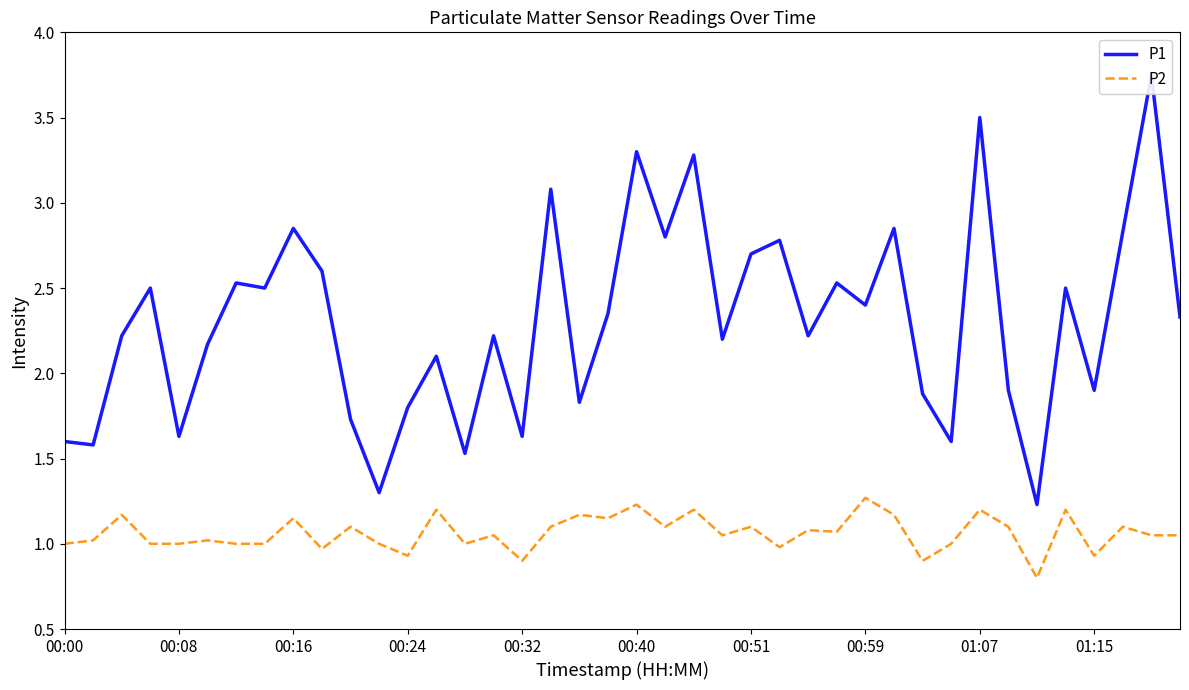

Is it true that P2 equals 0.6 at 00:00?

False